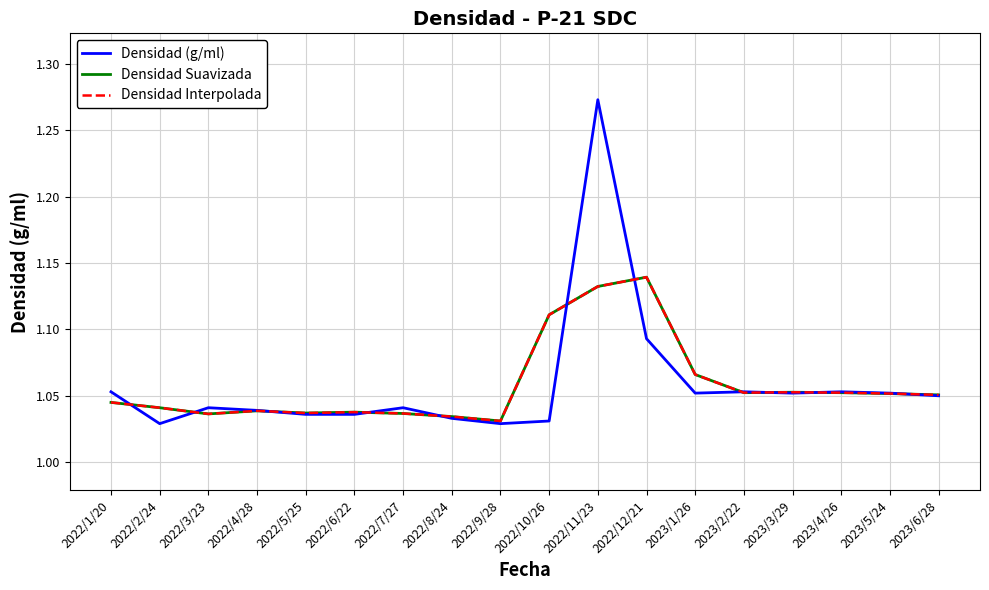

What is the value of the Densidad (g/ml) point at the 4th from the left?

1.0